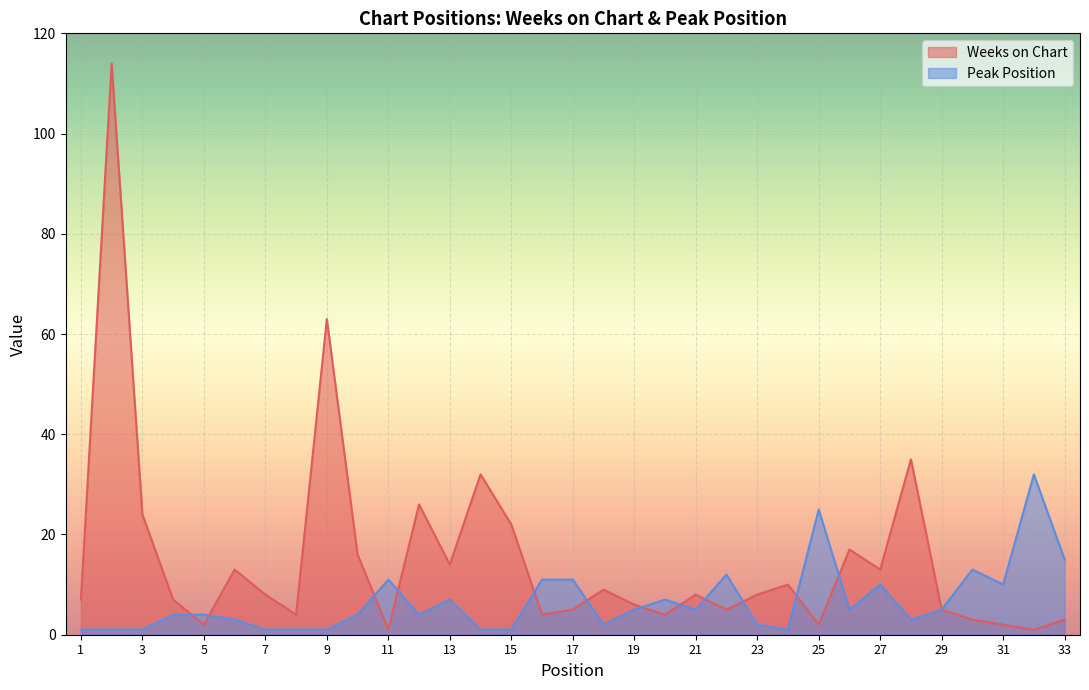

What is the maximum value for Weeks on Chart?

114